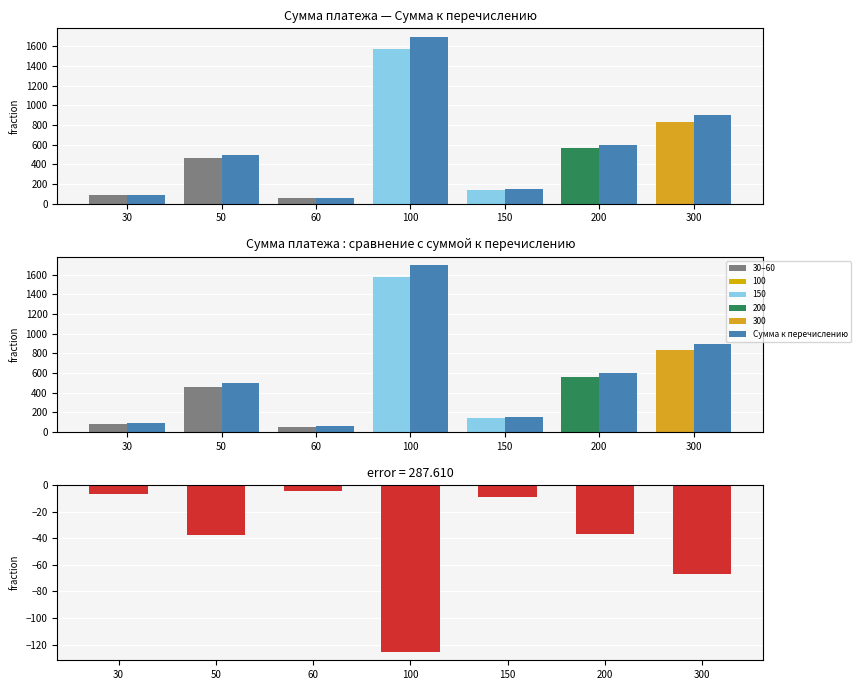

What is the sum of all Сумма к перечислению values?

4000.0